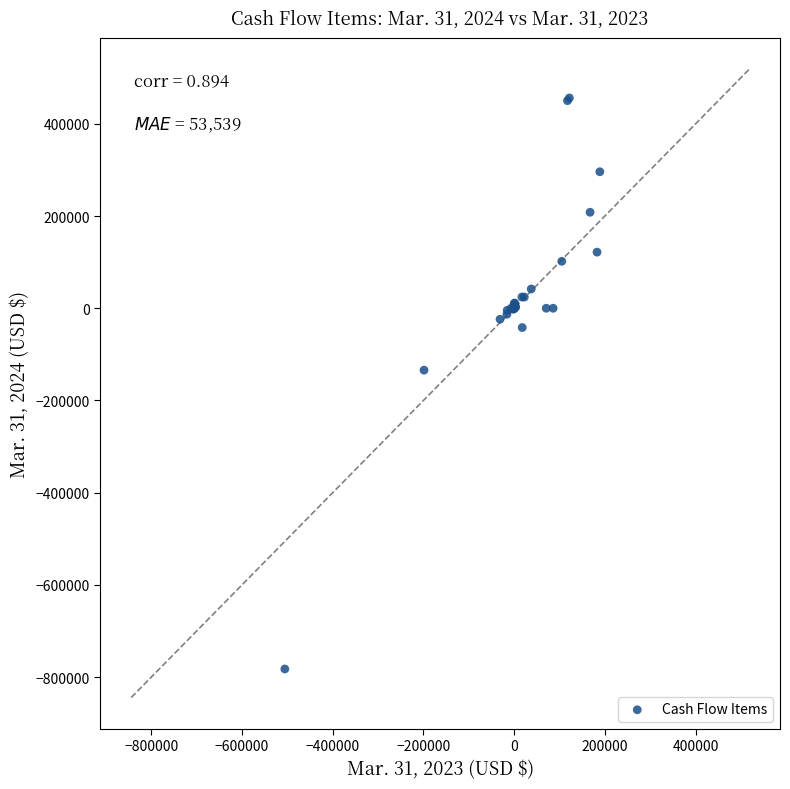

What Y value in the scatter plot is closest to -163073?

-134196